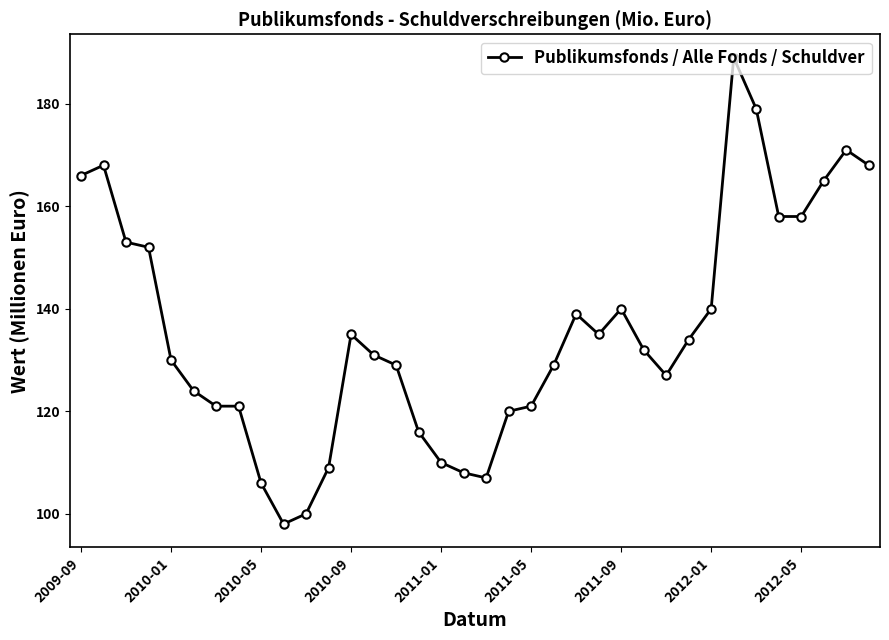

What is the value of the 25th point from the left?

140